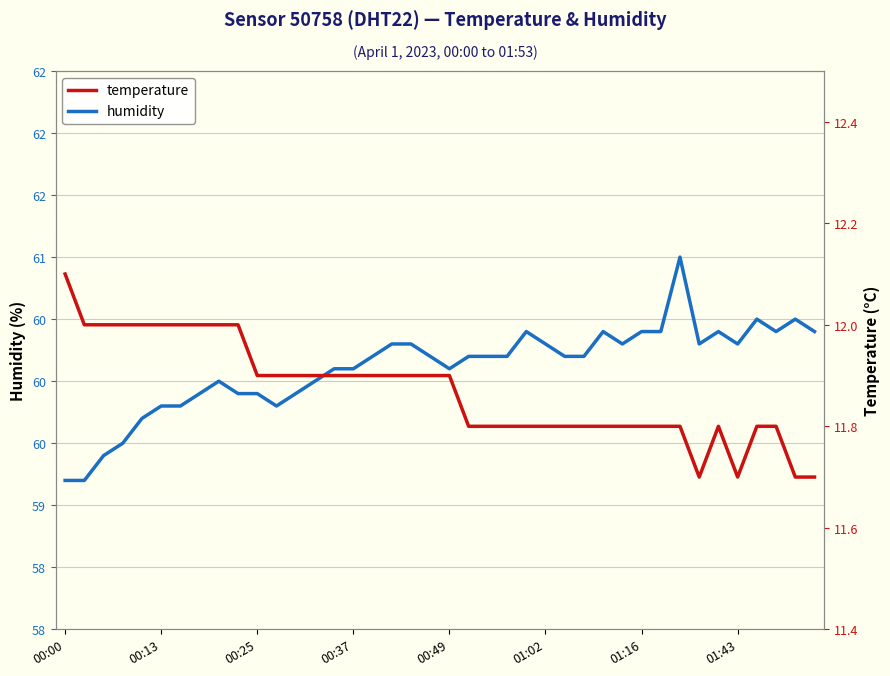

What is the average value of the temperature series?

11.9